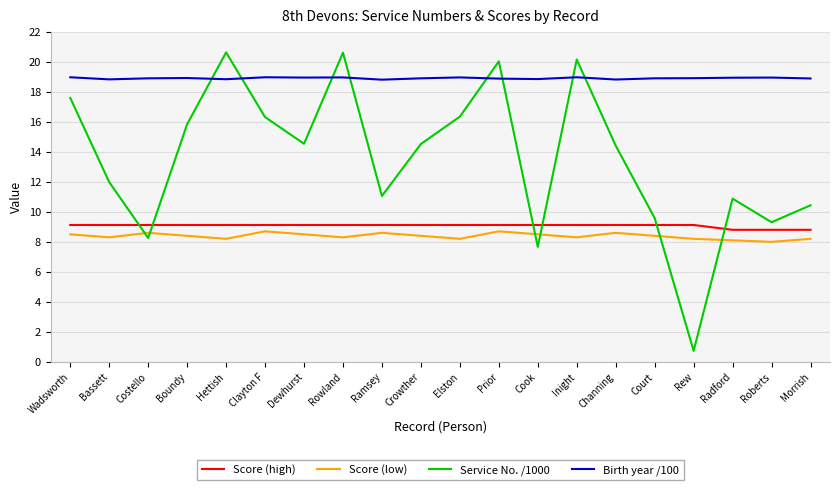

True or false: Service No. /1000 has a value of 17.4 at Ramsey.

False